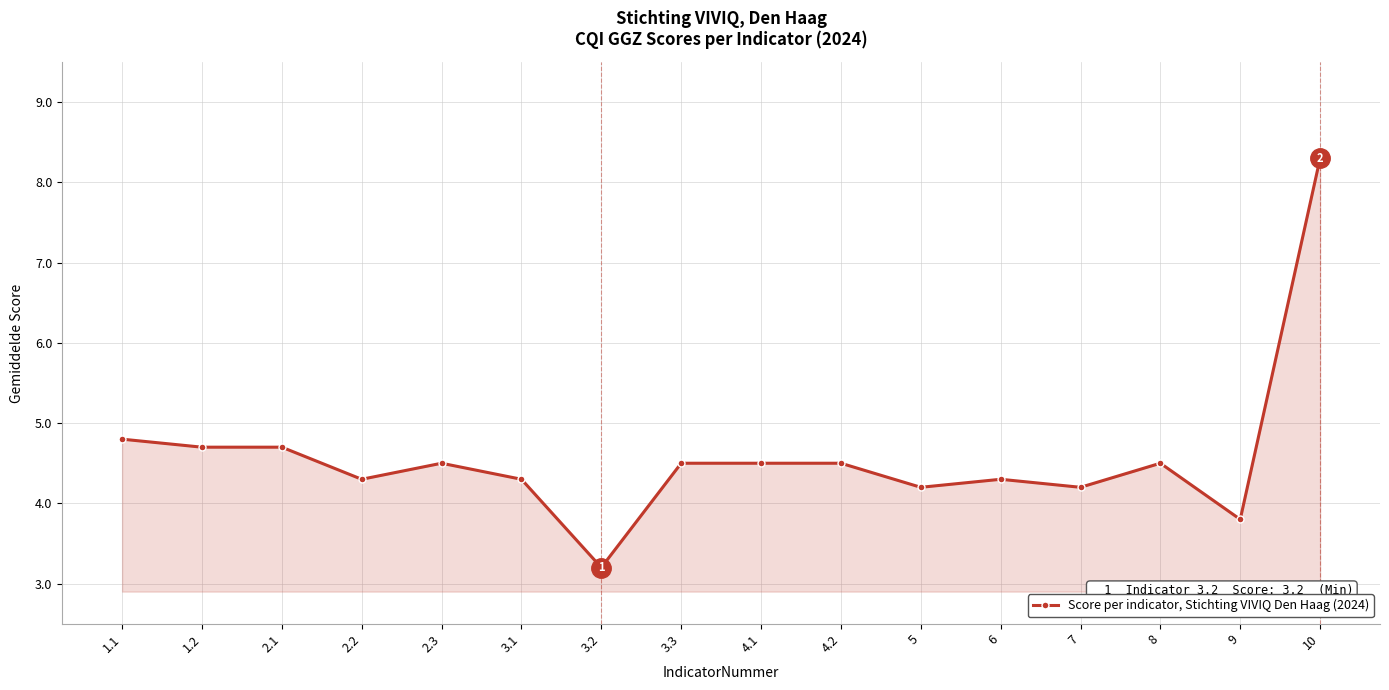

Which category has the lowest value across all series?

3.2